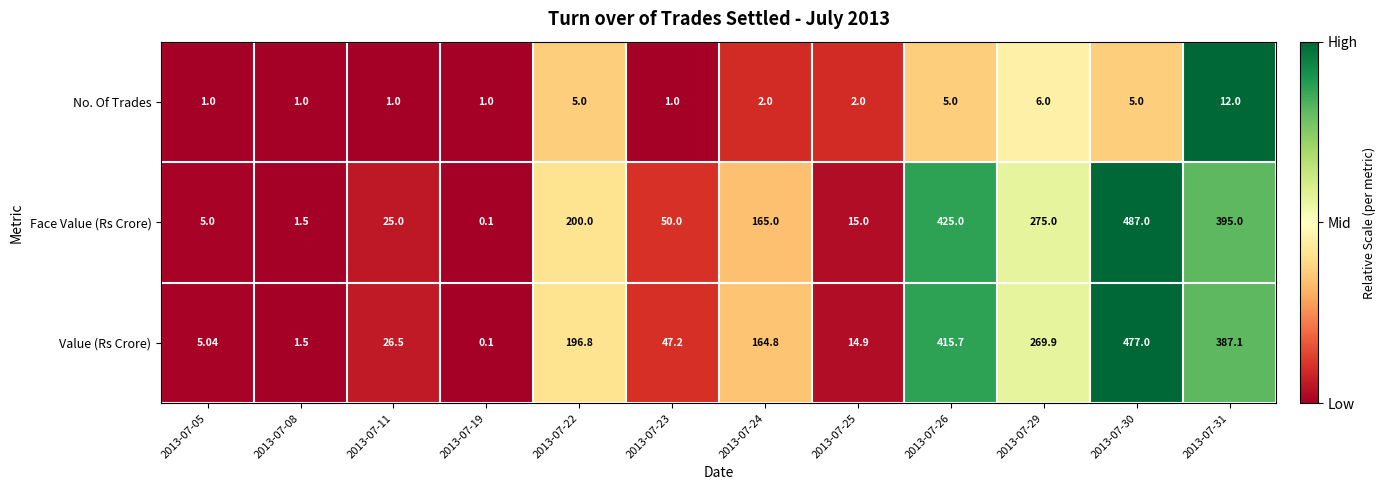

Rank the series at 2013-07-29 from lowest to highest value.

No. Of Trades, Value (Rs Crore), Face Value (Rs Crore)